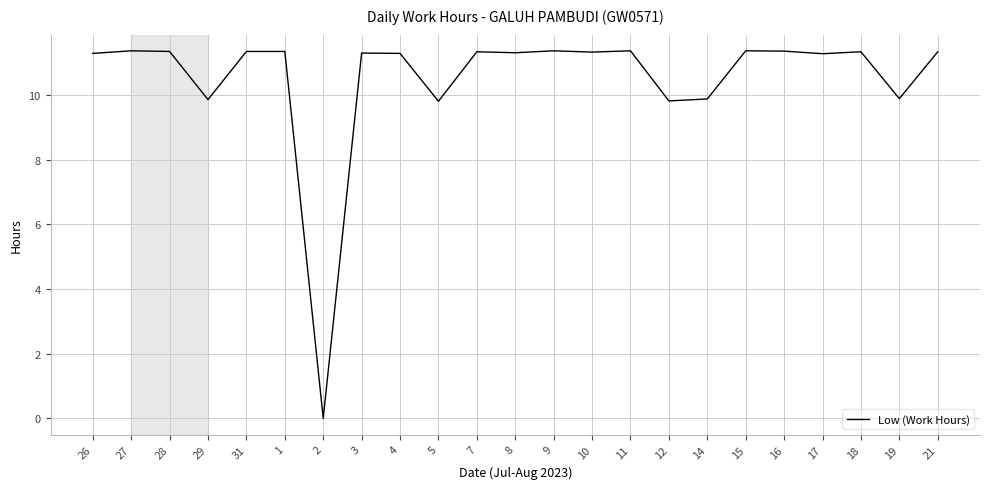

What is the difference between the maximum and minimum values?

11.4